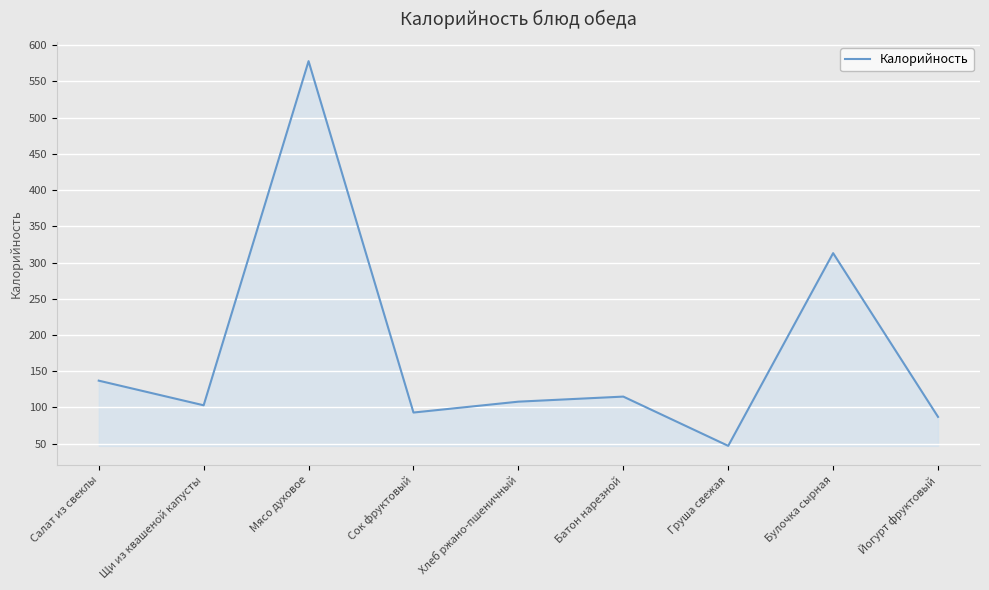

What position from the left is Батон нарезной?

6